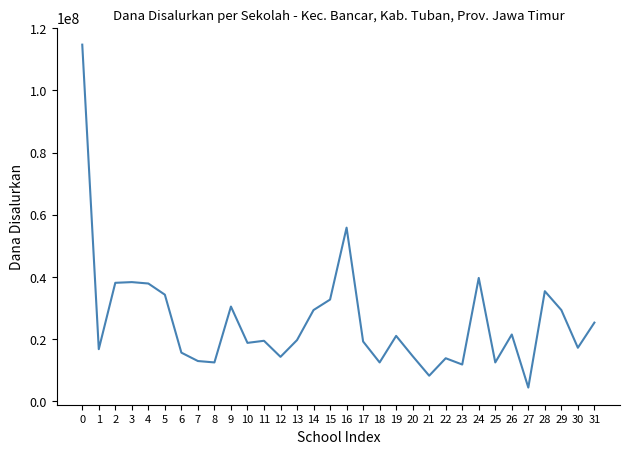

What is the greatest value displayed?

114750000